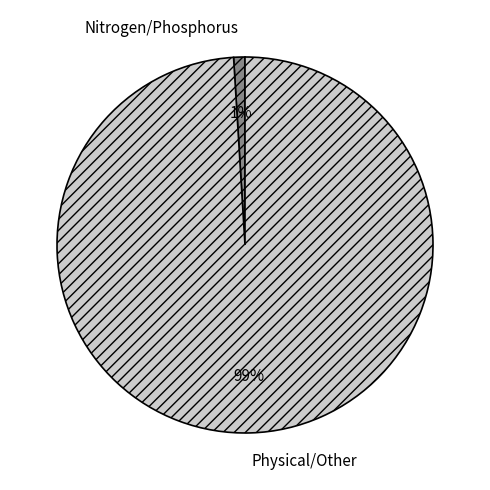

The Nitrogen/Phosphorus slice represents 1% of the pie. True or false?

True